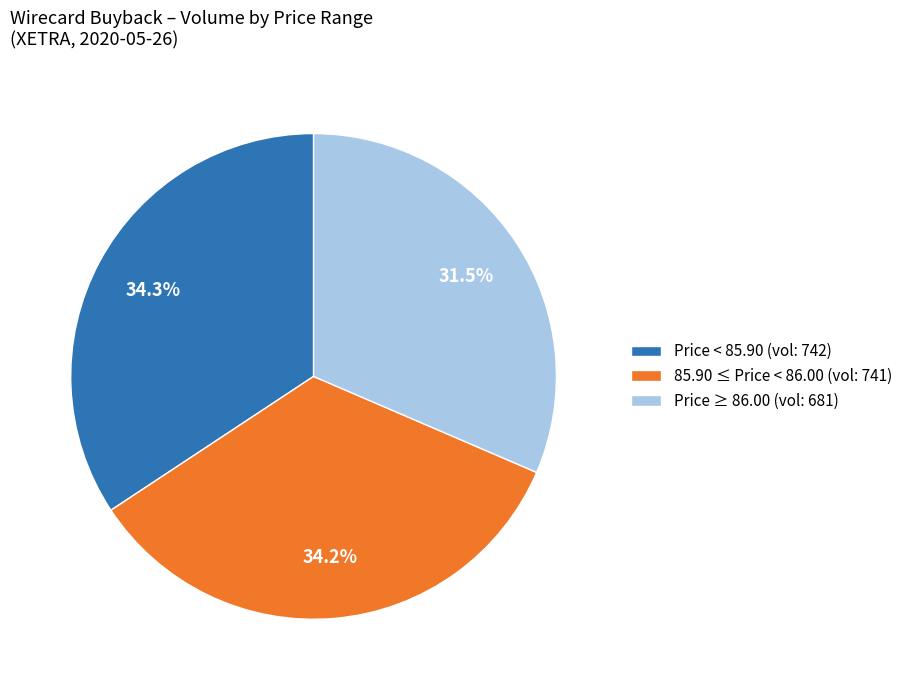

What percentage do Price < 85.90 (vol: 742) and Price ≥ 86.00 (vol: 681) together represent?

65.8%